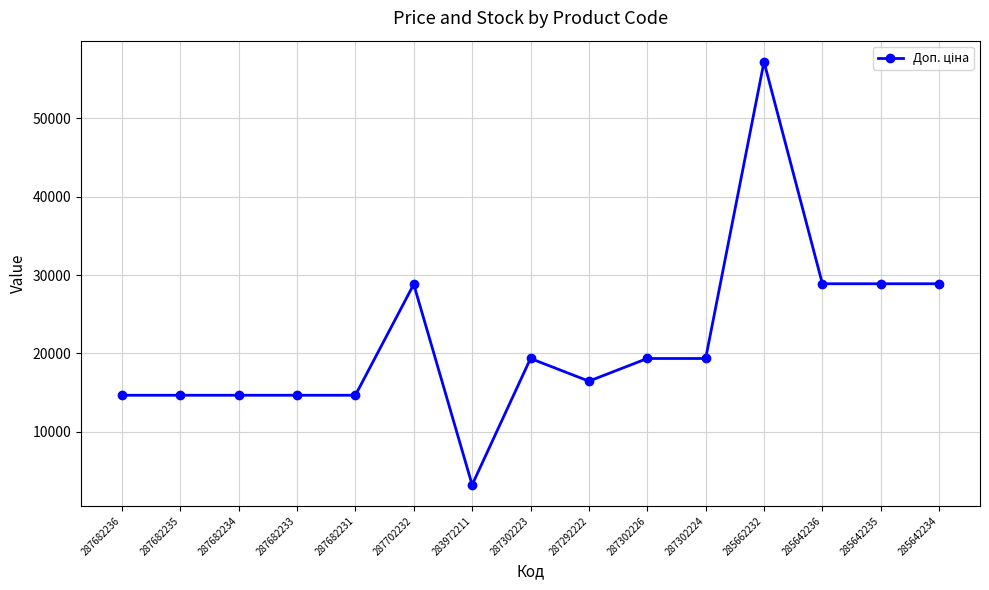

Is this an area chart (filled region under the line)?

No